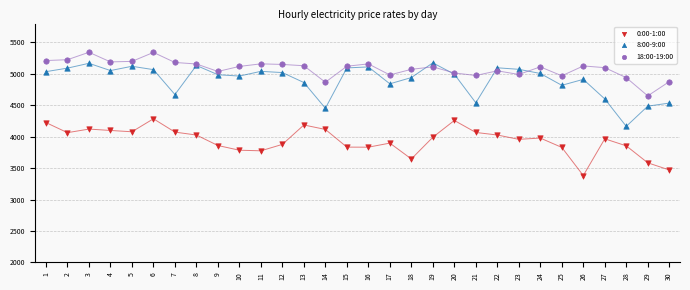

Which series reaches the maximum Y coordinate?

18:00-19:00